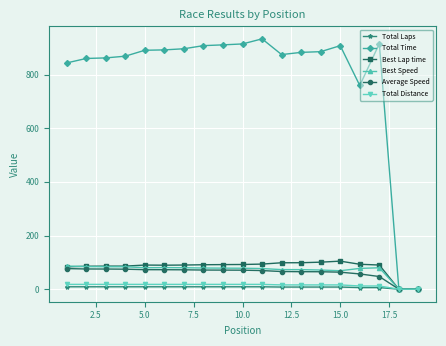

Which series has the largest total across all categories?

Total Time